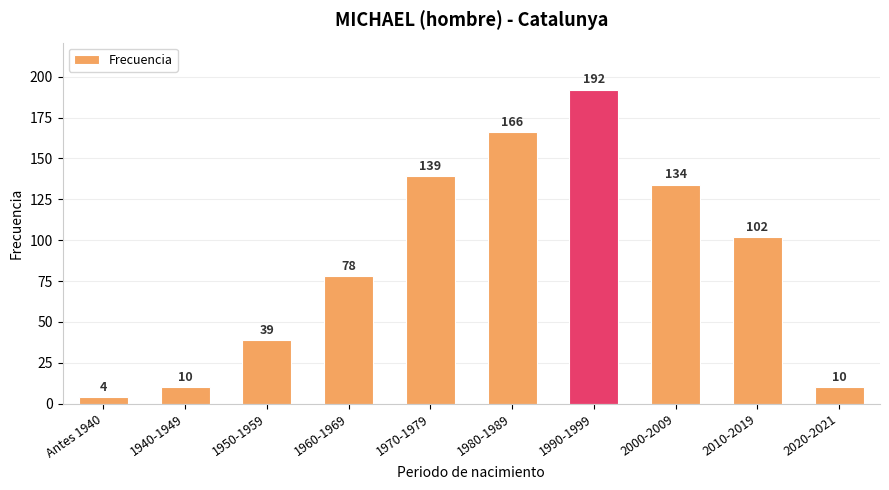

What is the difference between the maximum and second lowest values?

182